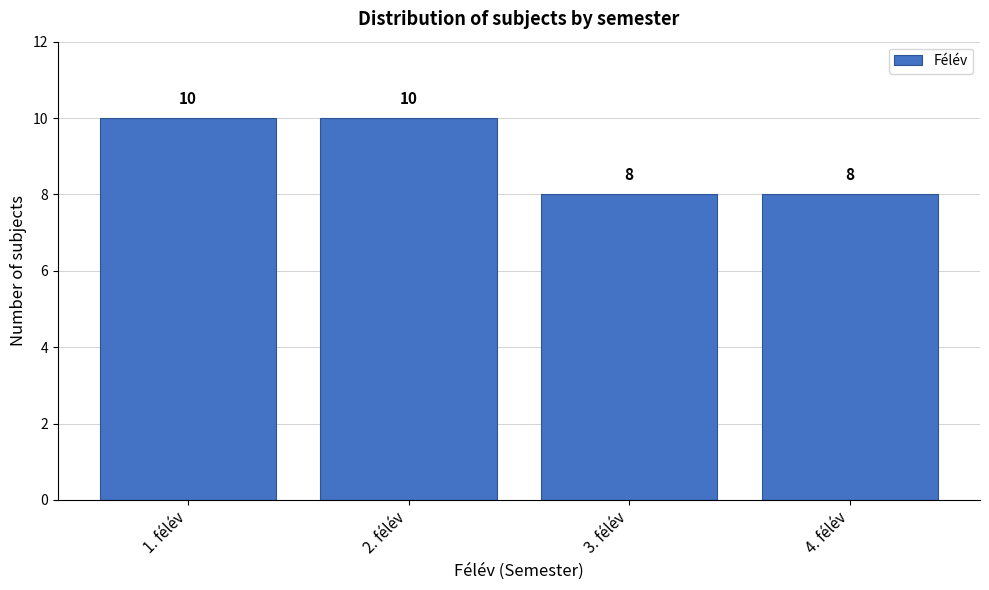

Reading left to right, list every bar in this chart as the range it spans on the x-axis followed by its height.

0.5 to 1.5: 10
1.5 to 2.5: 10
2.5 to 3.5: 8
3.5 to 4.5: 8